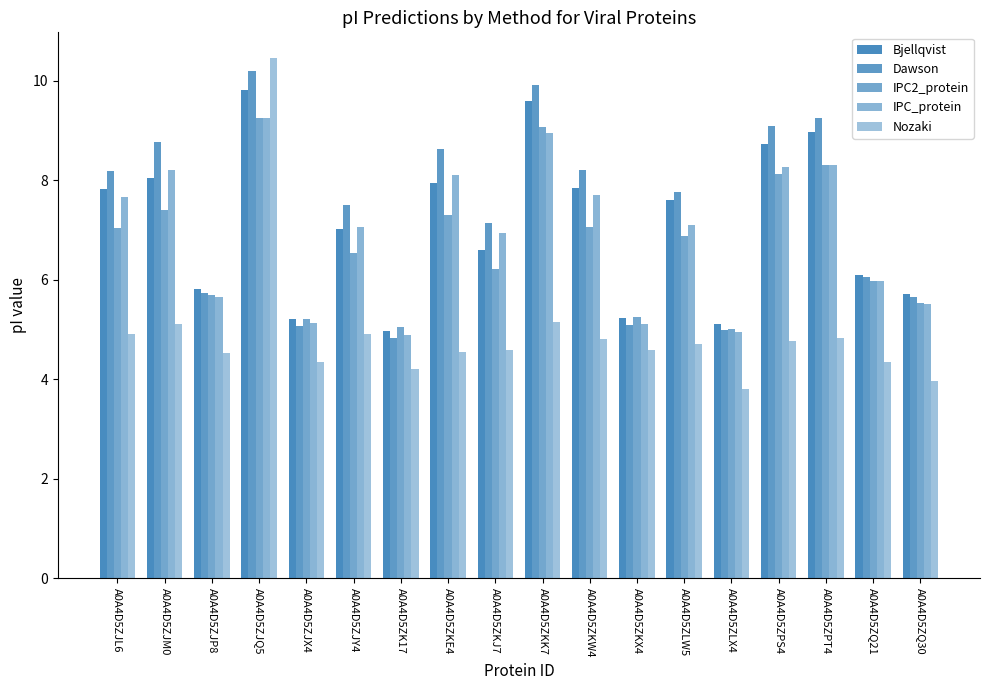

At A0A4D5ZKW4, list the series in order from largest to smallest.

Dawson, Bjellqvist, IPC_protein, IPC2_protein, Nozaki